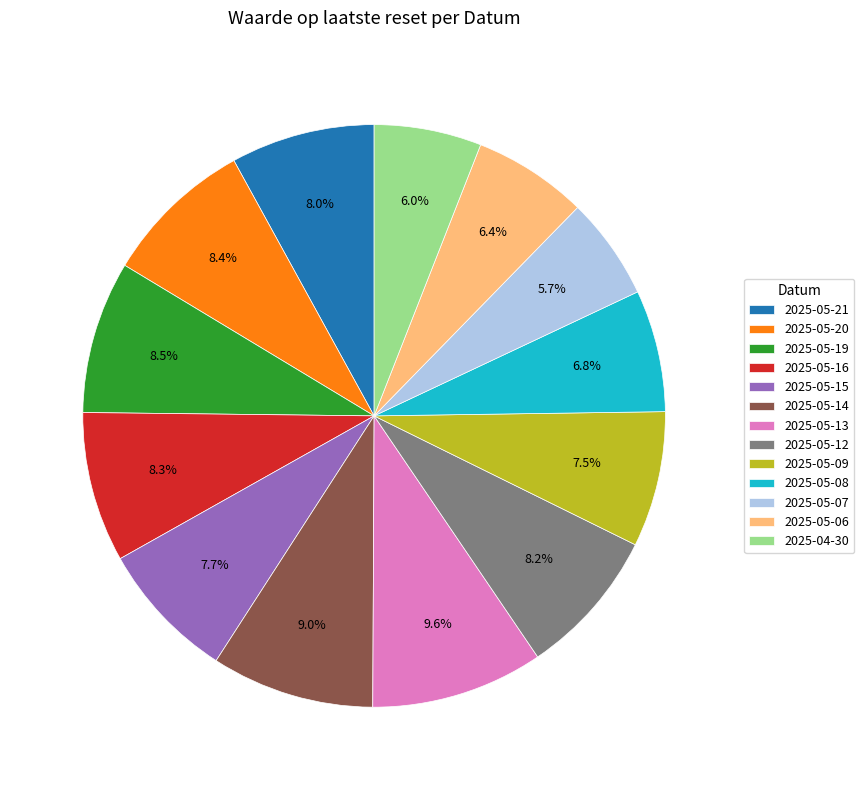

How many segments does this pie chart have?

13